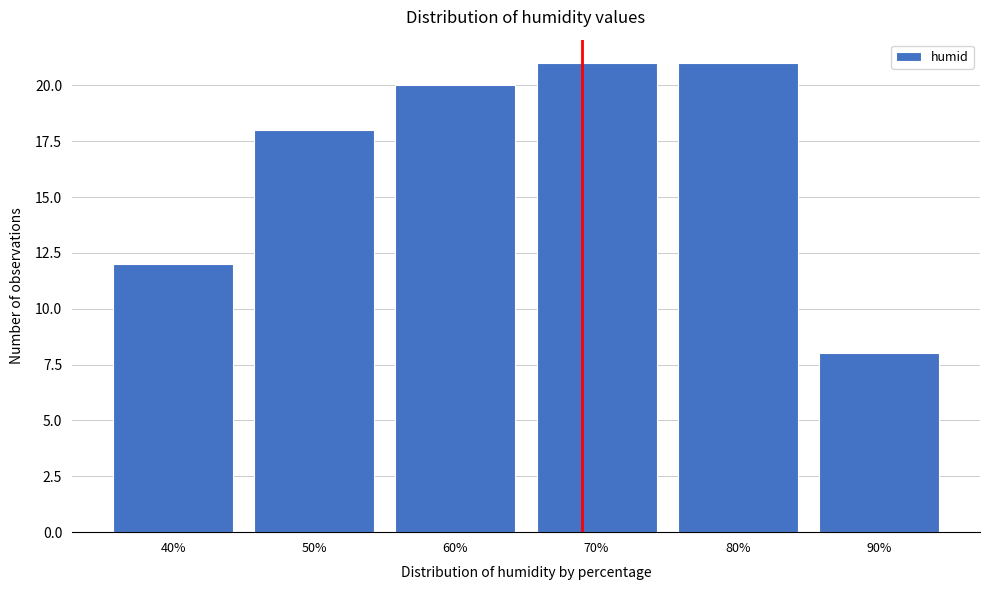

Reading right to left, transcribe all the data shown in this chart.

8	21	21	20	18	12